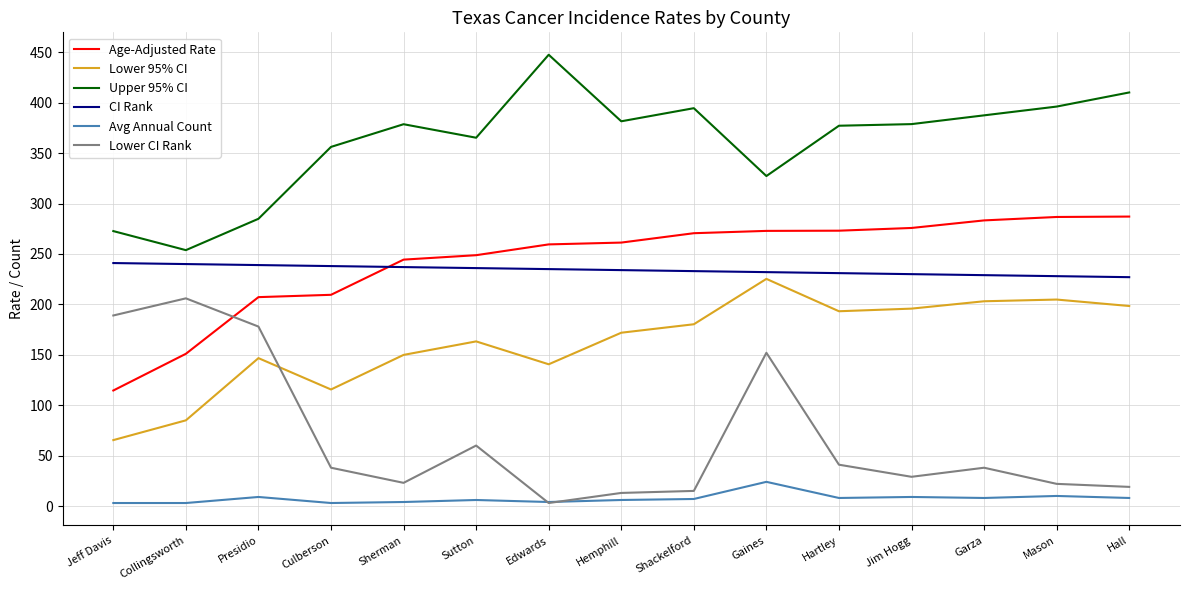

What is the highest value of the Lower 95% CI series?

225.3